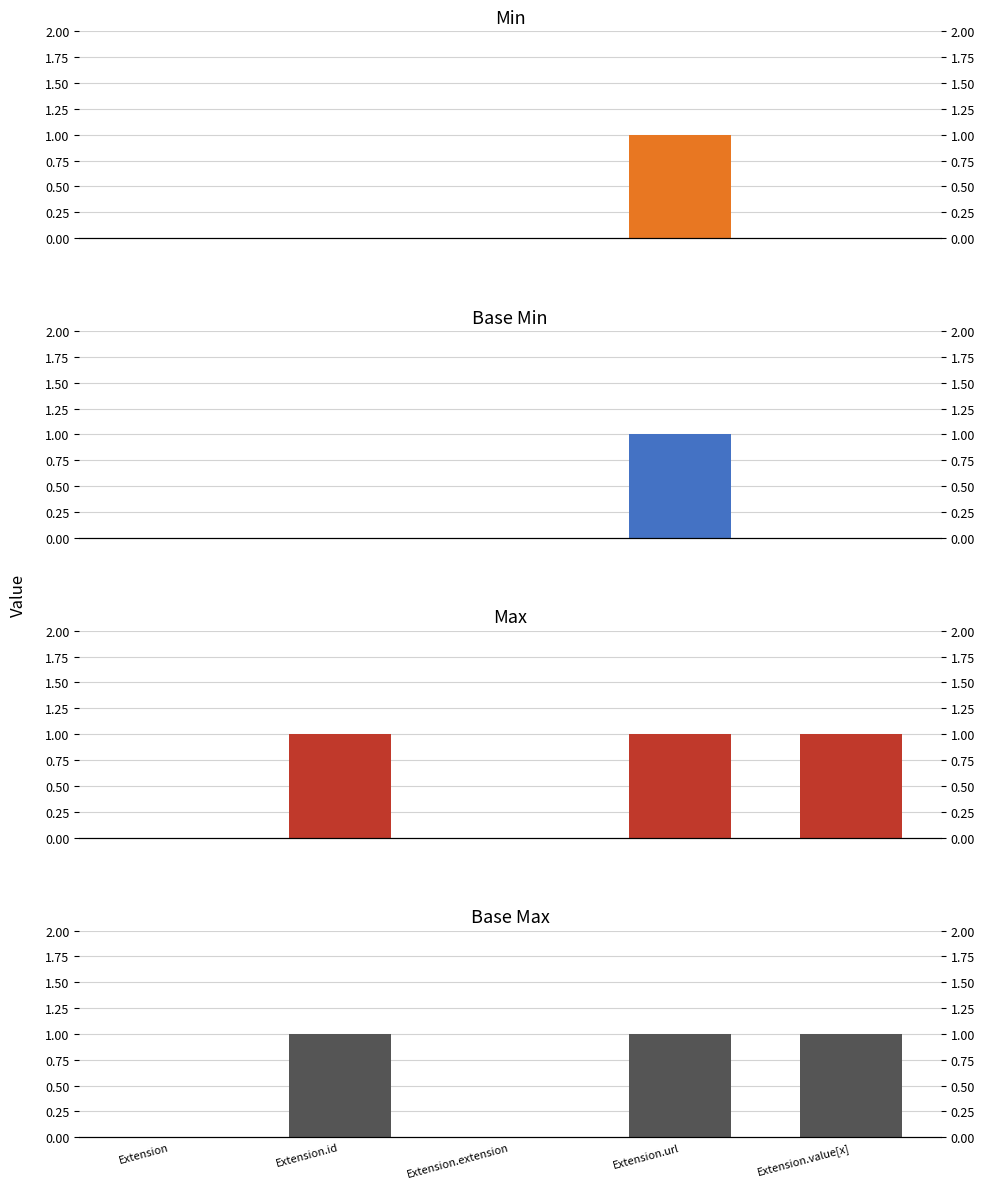

What is the highest value of the Min series?

1